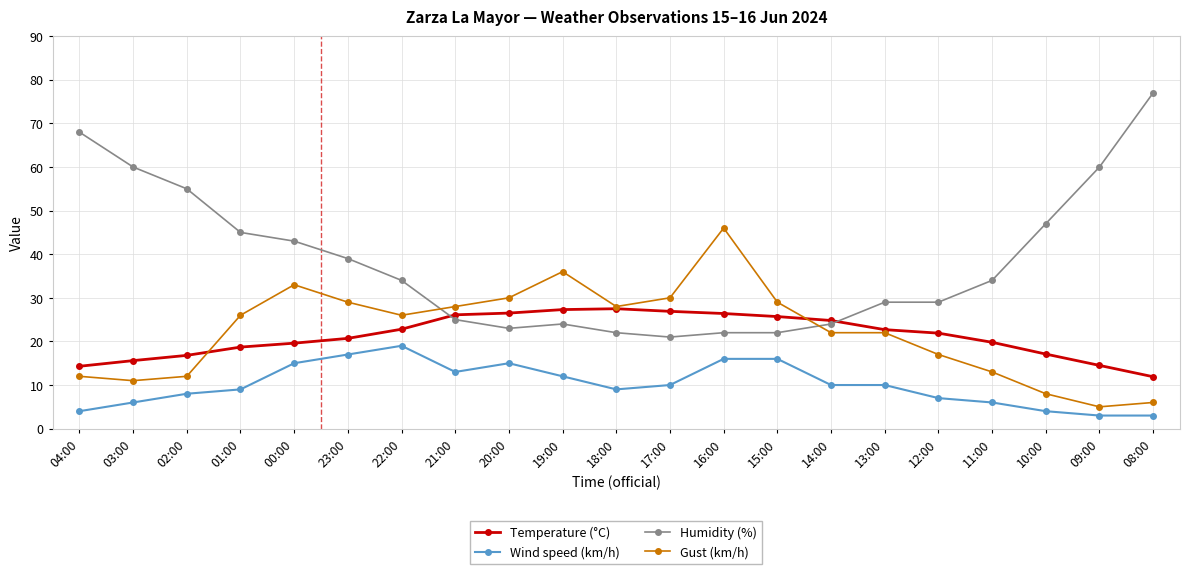

How many series are shown in this chart?

4